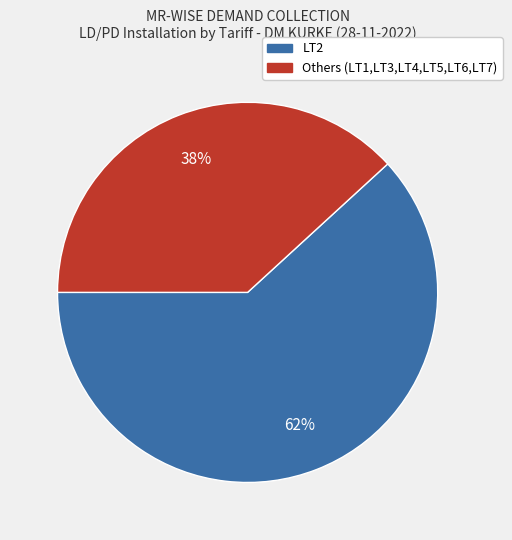

Does any single category account for the majority?

Yes